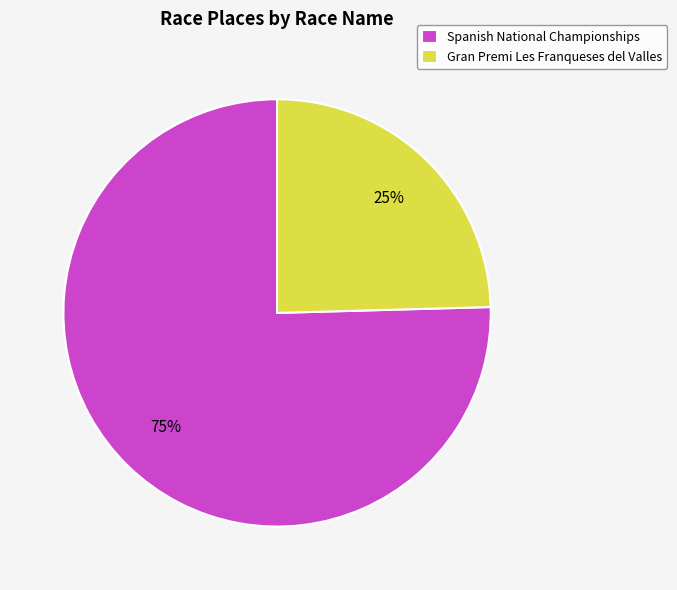

Which category accounts for the majority?

Spanish National Championships